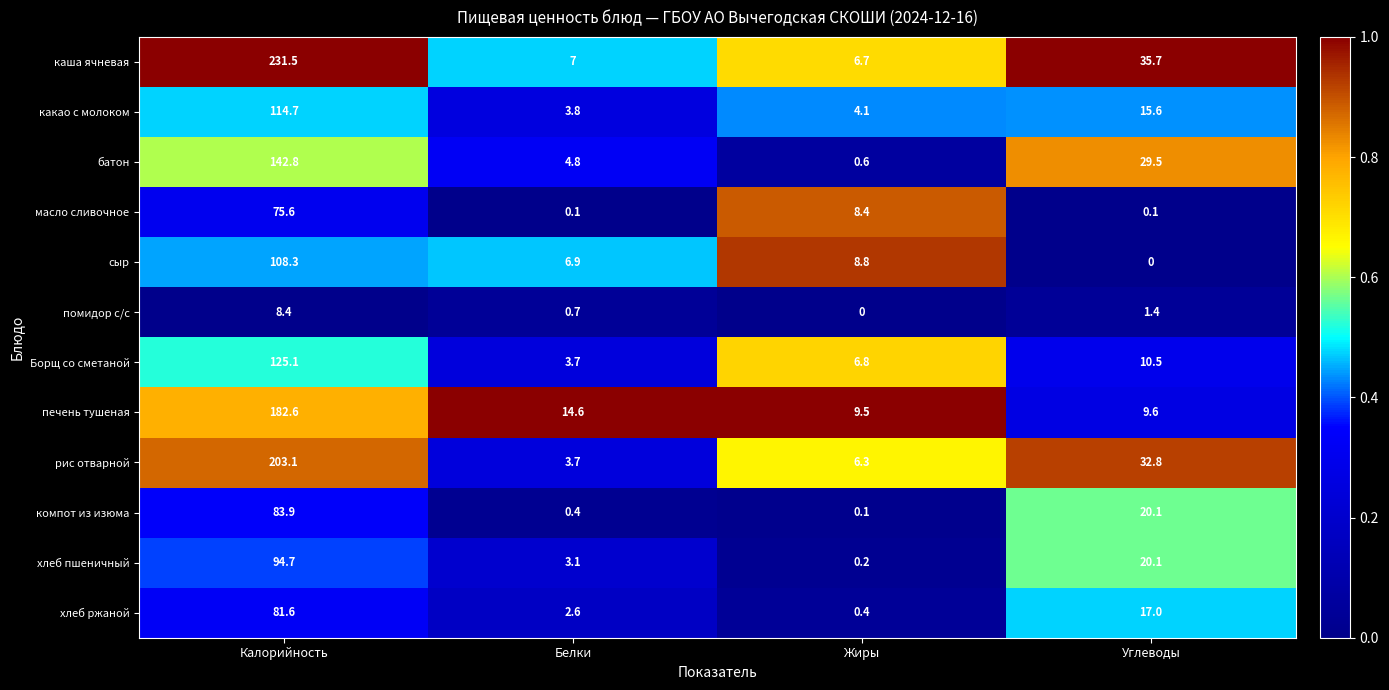

The value of сыр at Белки is 3.2. True or false?

False